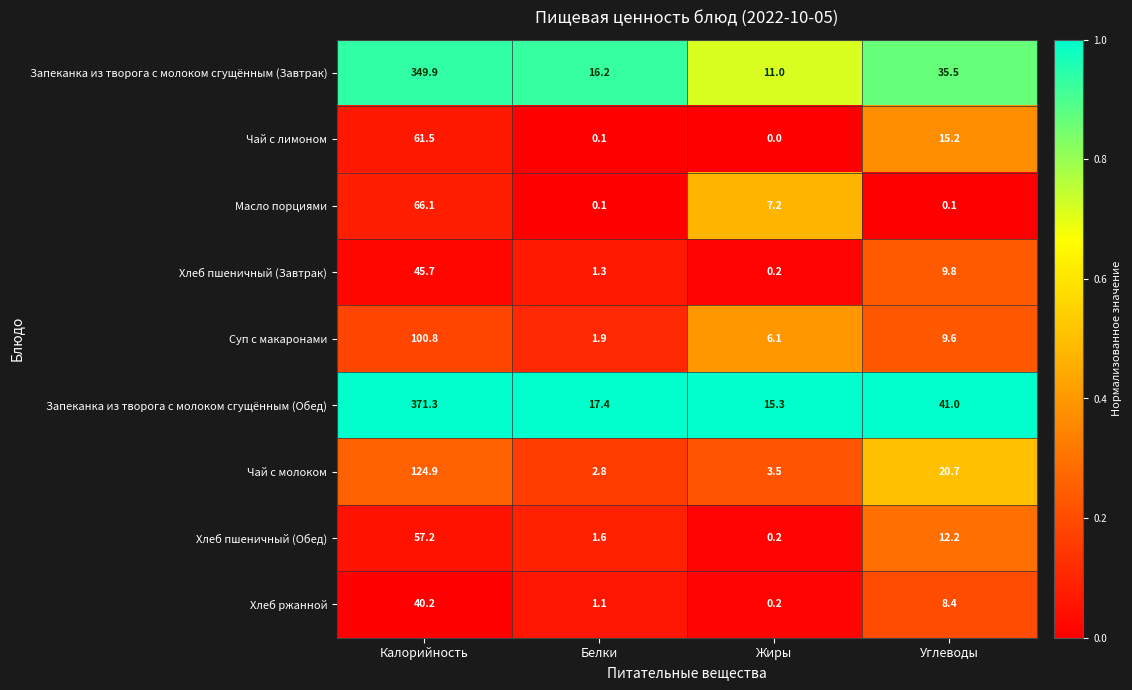

At which category does the chart reach its peak across all series?

Калорийность